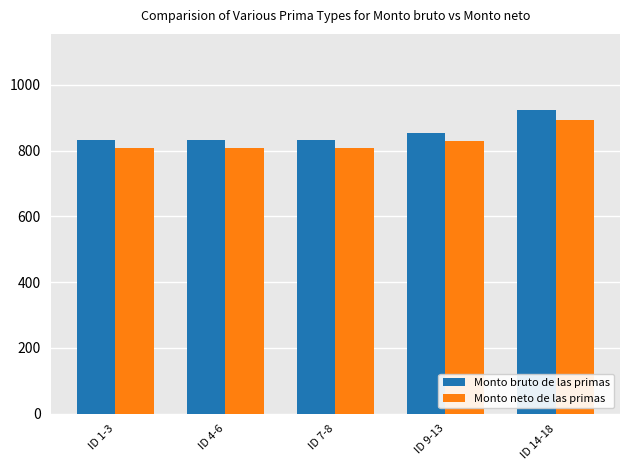

What is the difference between the second highest and second lowest values in the Monto bruto de las primas series?

21.3